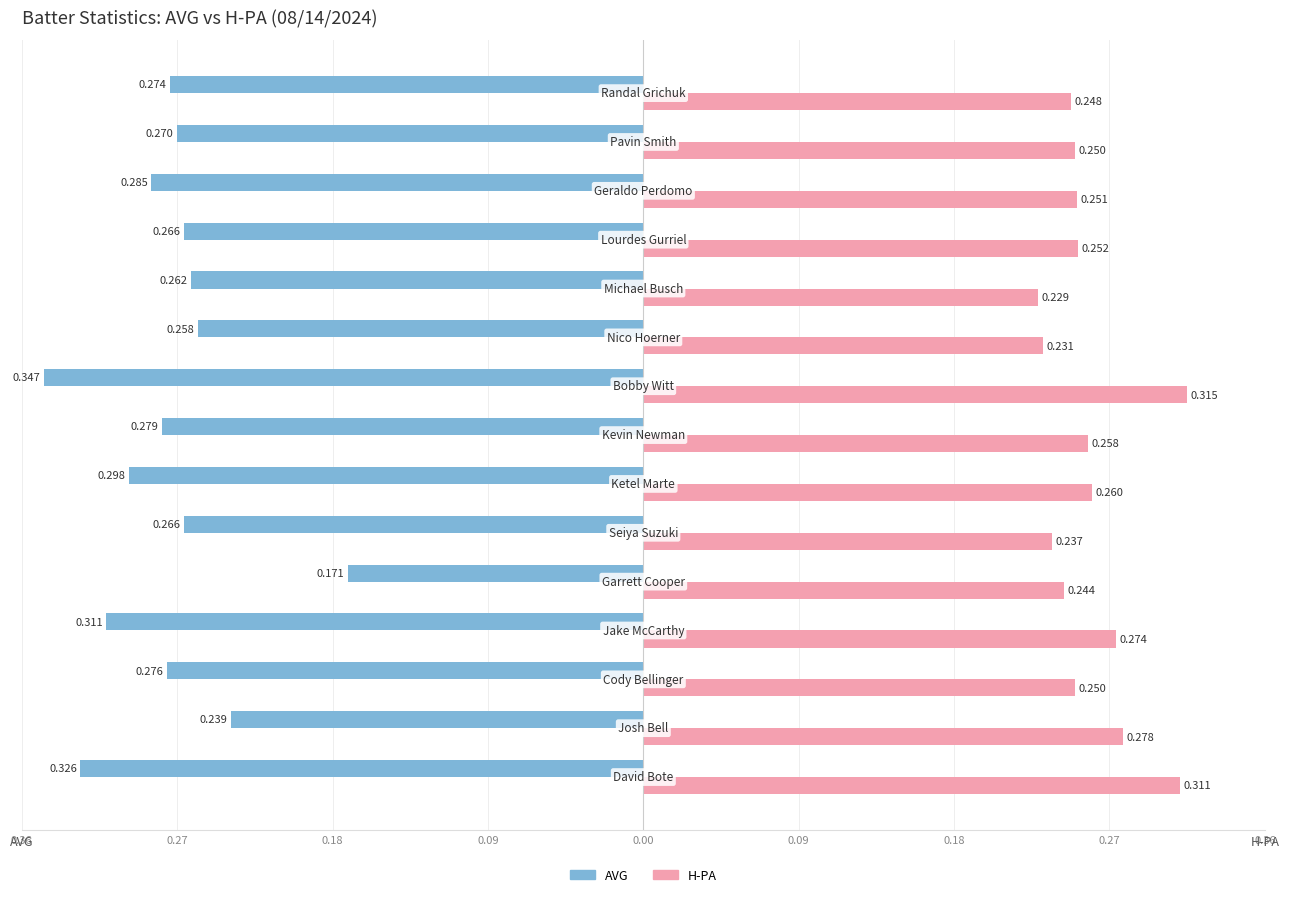

What are all the series names shown in the legend?

AVG, H-PA